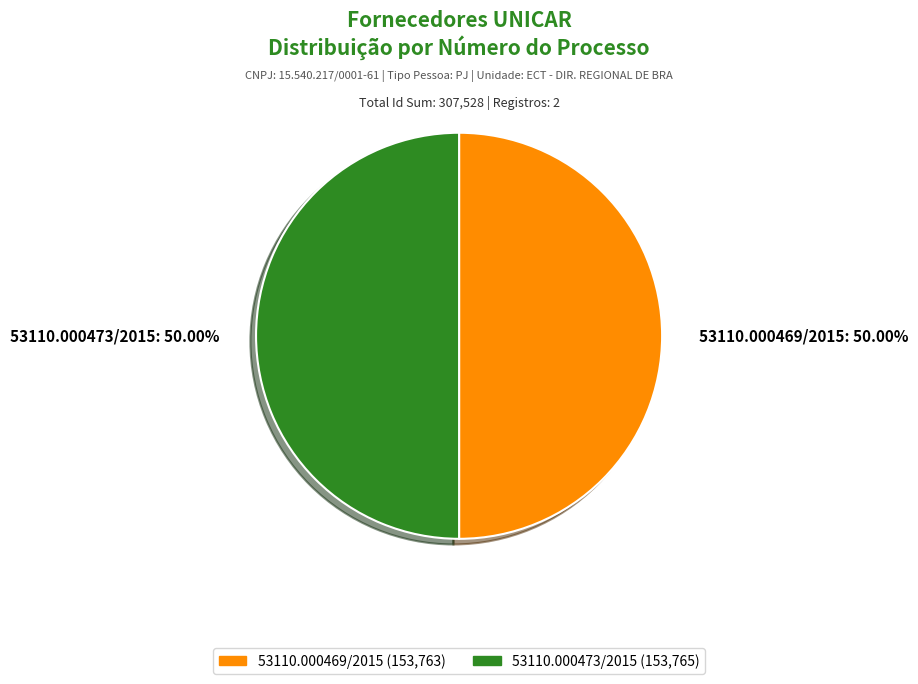

Is the sum of 53110.000469/2015: 50.00% and 53110.000473/2015: 50.00% greater than half?

Yes